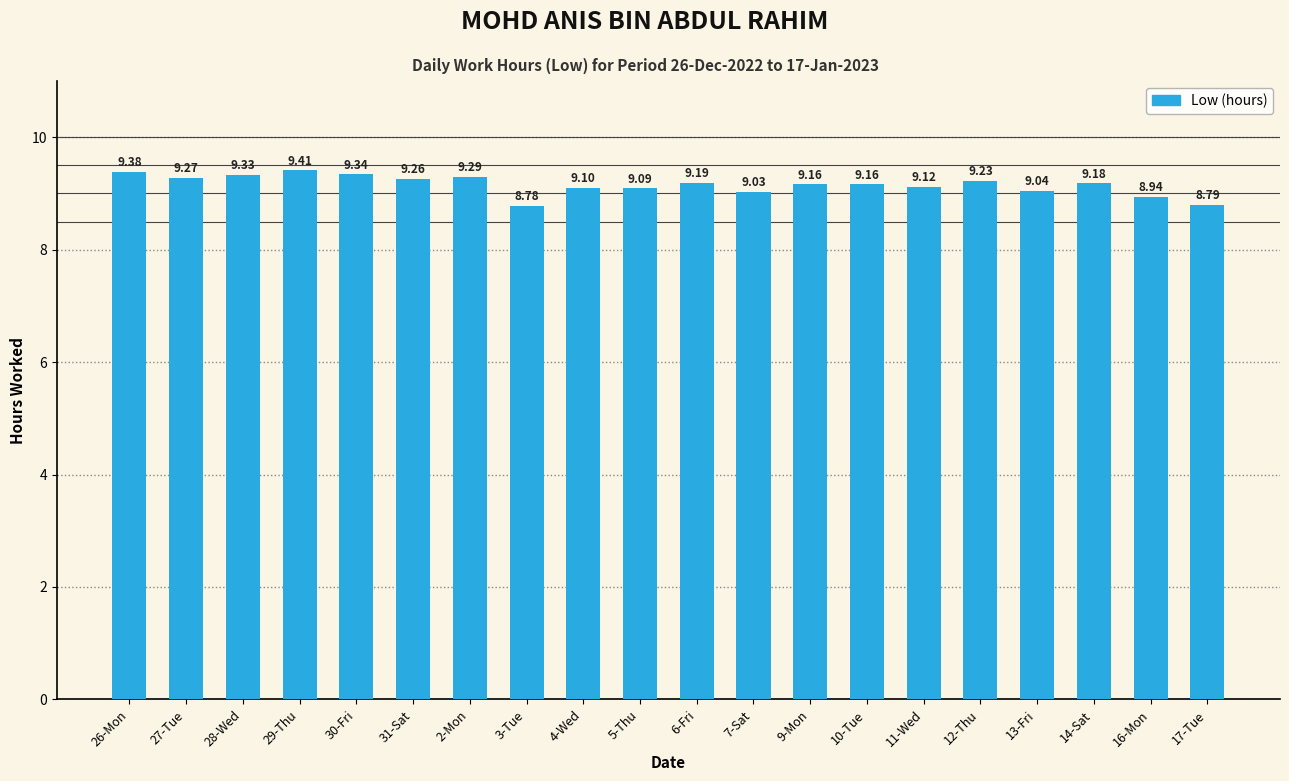

At which label does the data first exceed 9?

26-Mon